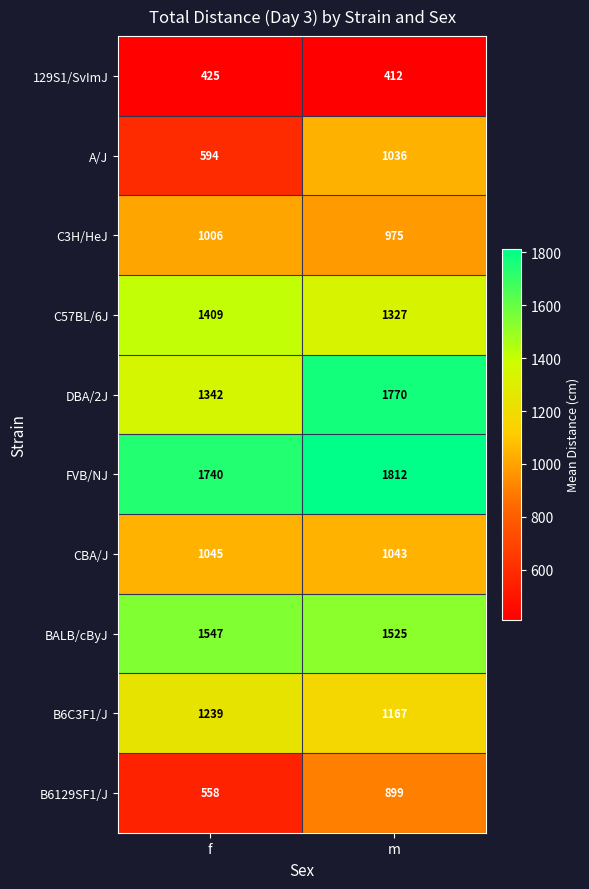

Reading left to right, what are all the values shown in this chart?

129S1/SvImJ: f=425	m=412
A/J: f=594	m=1036
C3H/HeJ: f=1006	m=975
C57BL/6J: f=1409	m=1327
DBA/2J: f=1342	m=1770
FVB/NJ: f=1740	m=1812
CBA/J: f=1045	m=1043
BALB/cByJ: f=1547	m=1525
B6C3F1/J: f=1239	m=1167
B6129SF1/J: f=558	m=899